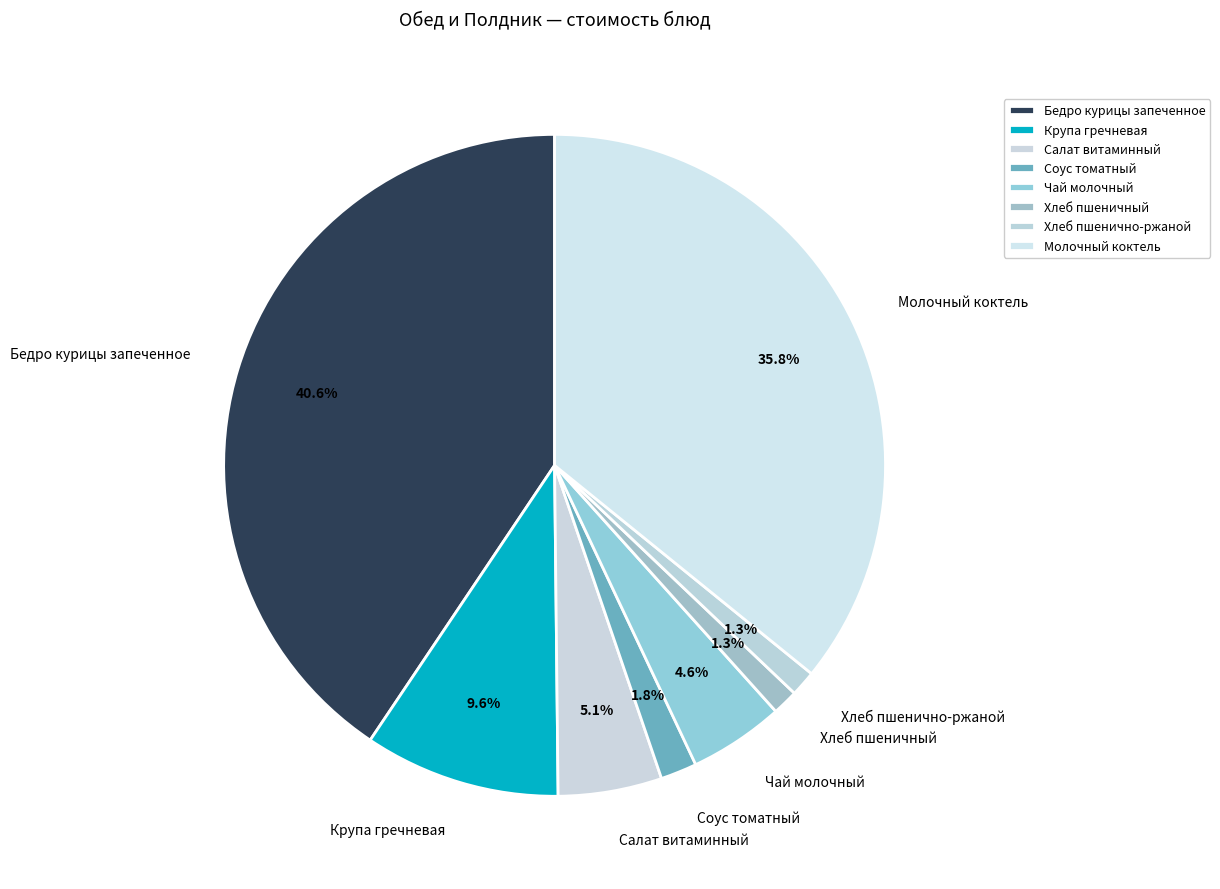

How much of the chart is everything except Хлеб пшеничный?

98.7%